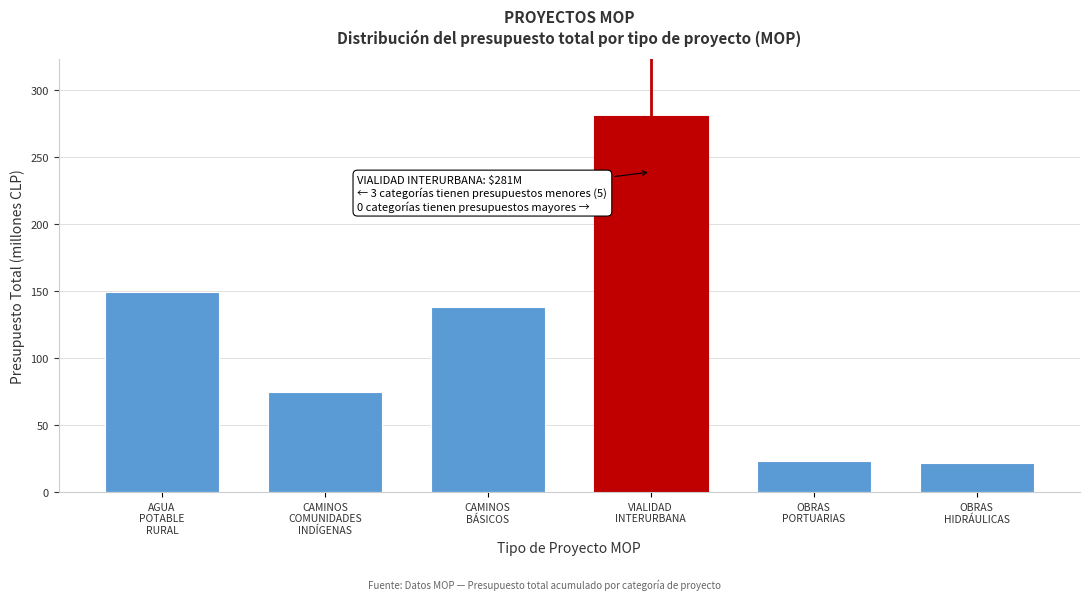

What is the sum of all values?

687.6